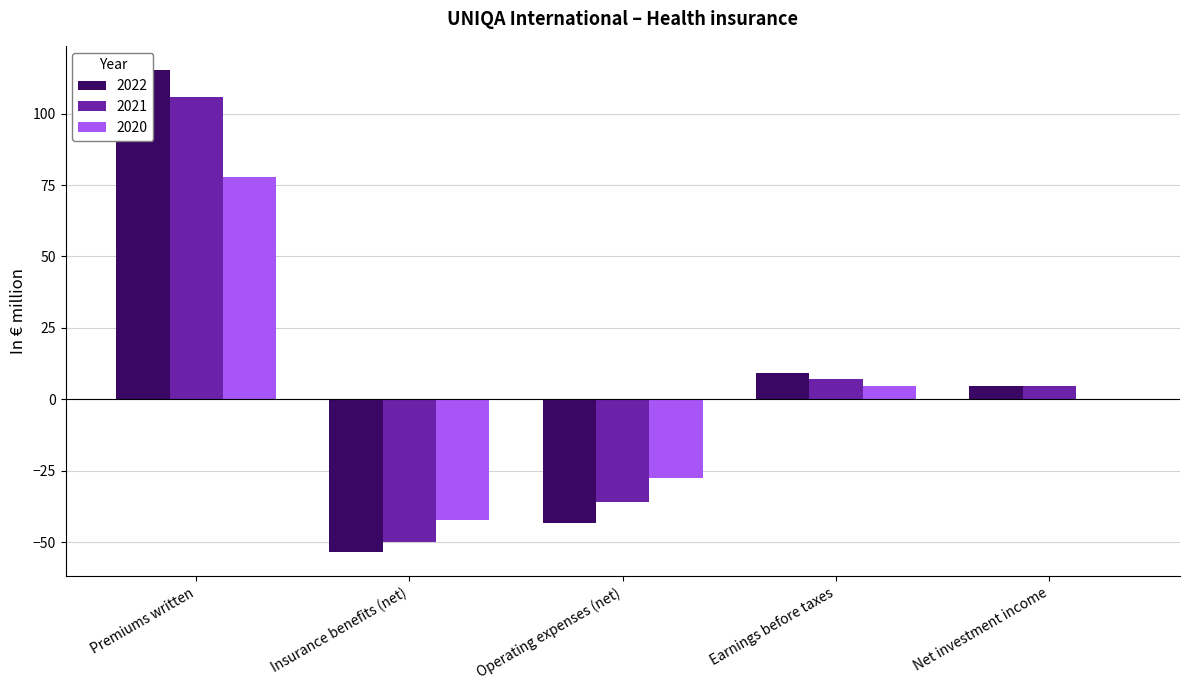

Which series has the largest range (max minus min)?

2022